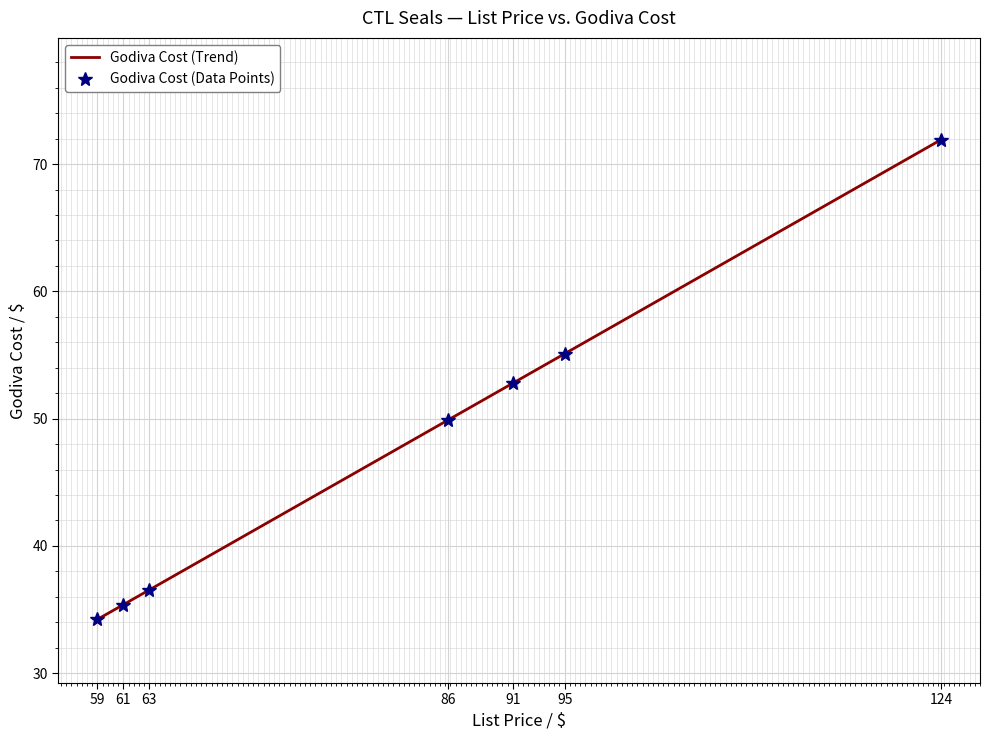

What is the maximum value for Godiva Cost (Data Points)?

71.9